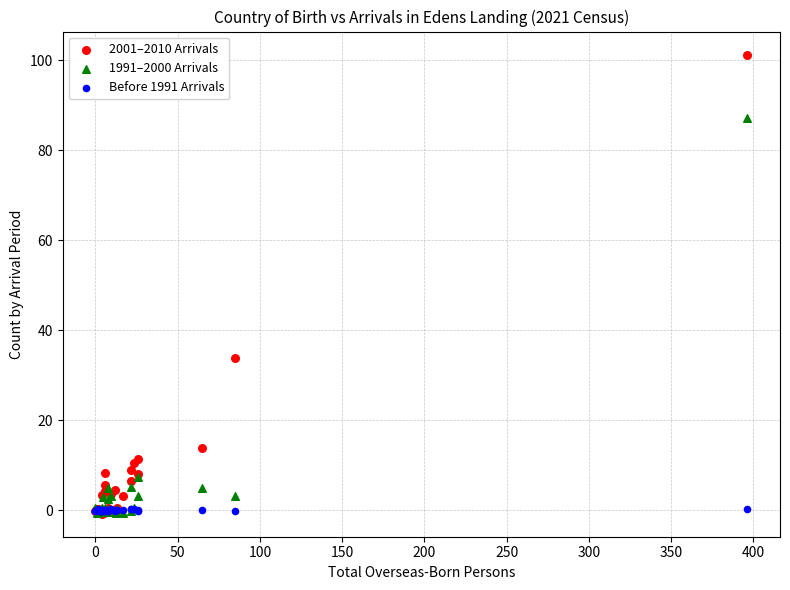

Which series has the widest spread of Y values?

2001–2010 Arrivals